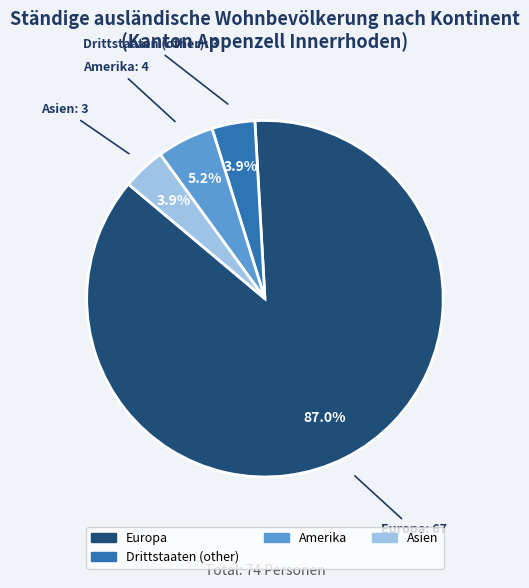

Does any single category account for the majority?

Yes